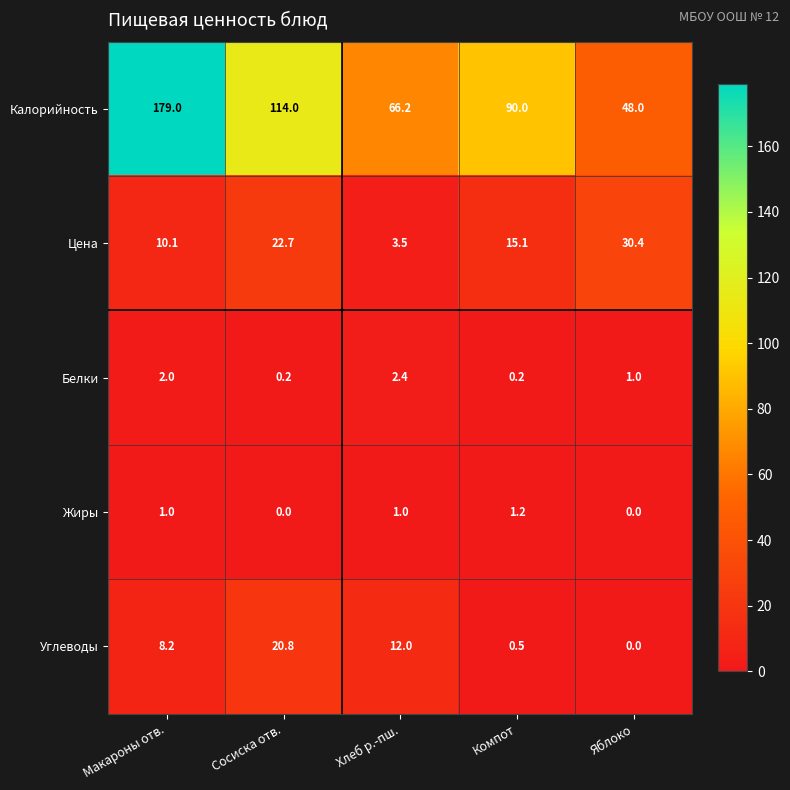

Count the number of categories in the chart.

5